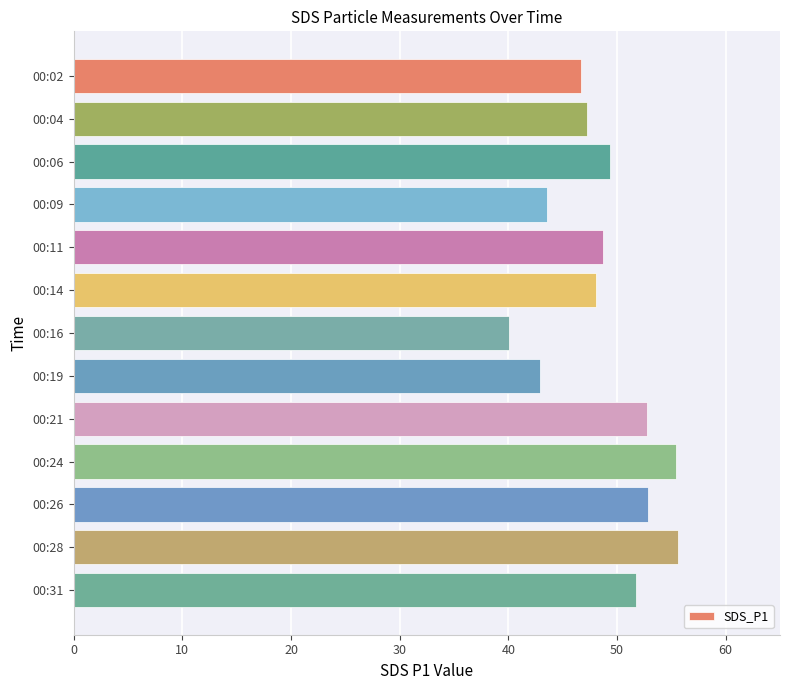

How many bars are there in total?

13